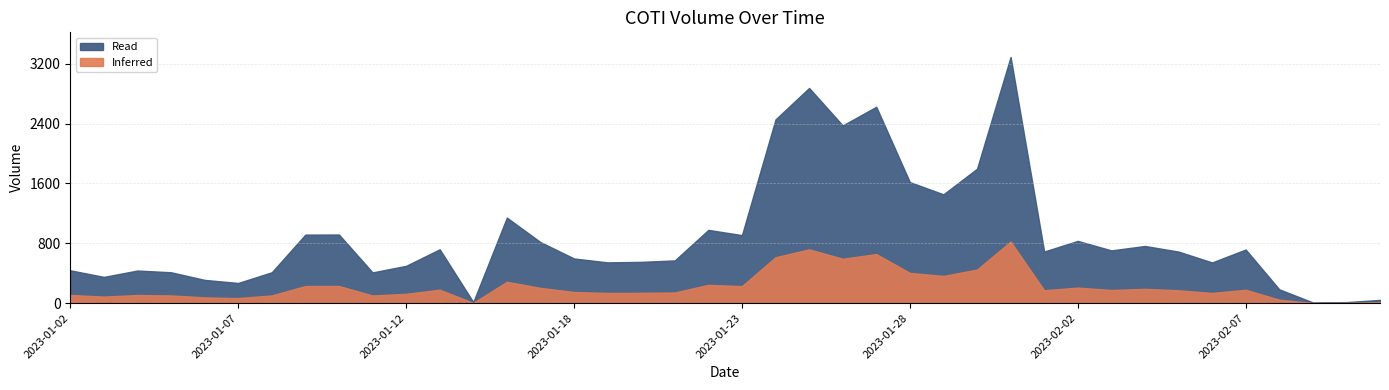

What value does the data have at 2023-01-16, to the nearest 10?

1140